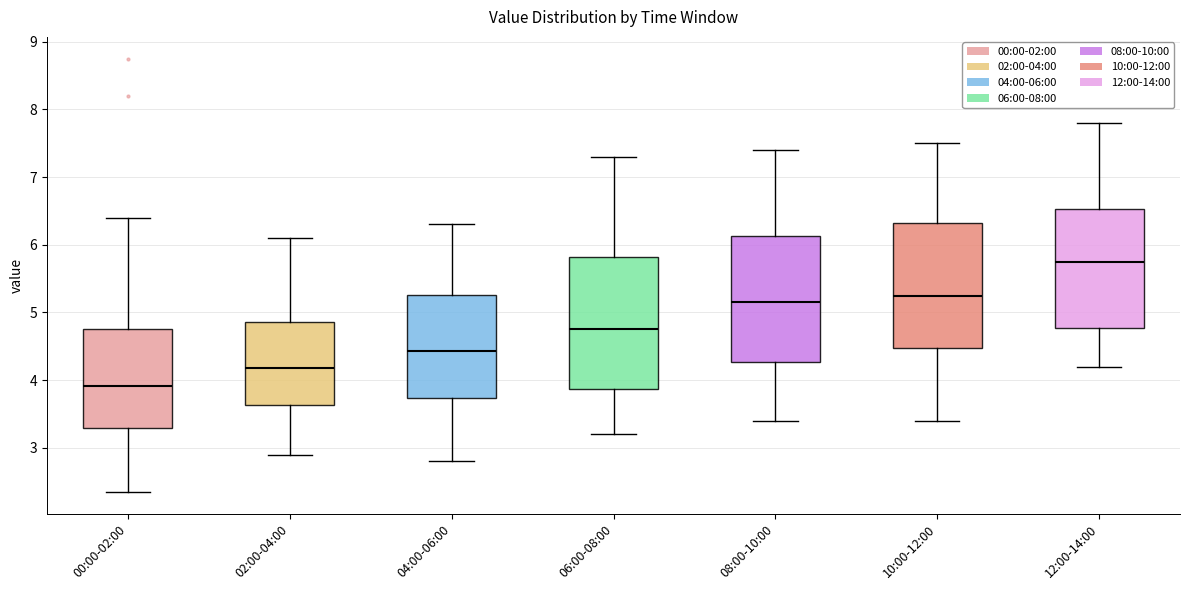

Which box's median line is the lowest?

00:00-02:00